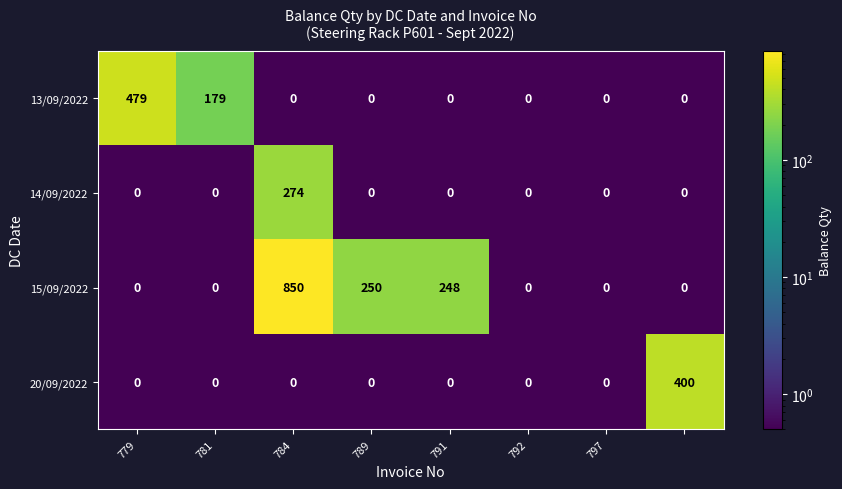

At how many categories does at least one series exceed 448?

2